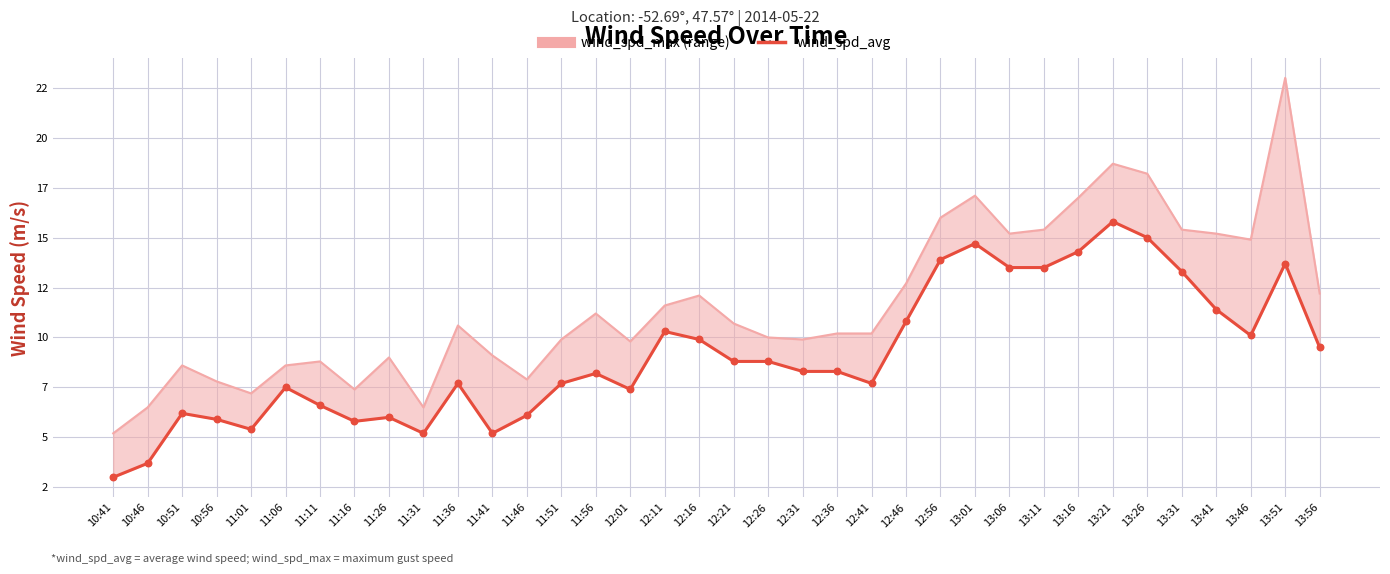

Approximately how many times larger is the value at 12:21 compared to 13:46?

0.9